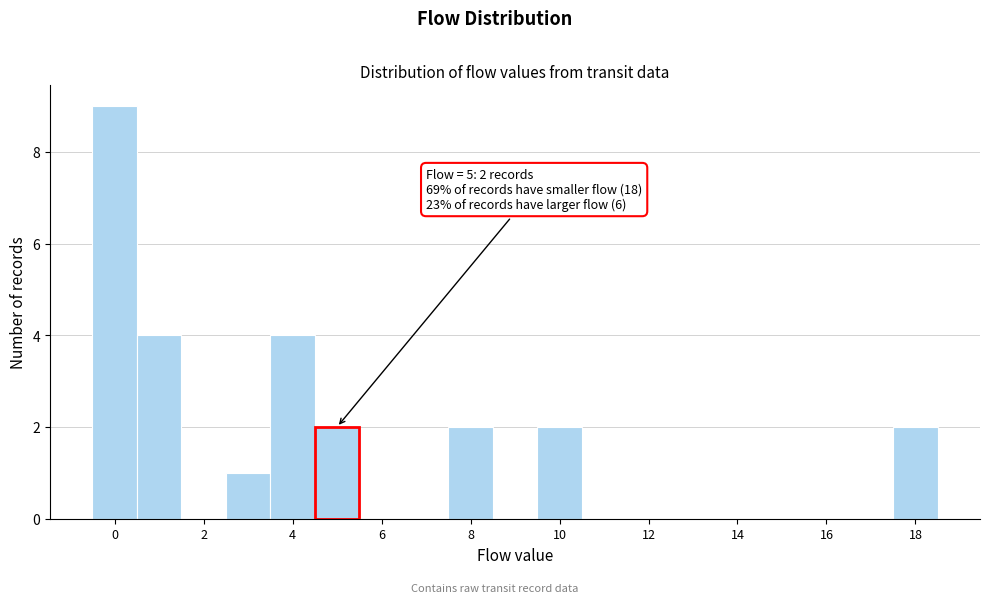

Over which range of the x-axis is the bar tallest?

-0.5 to 0.5